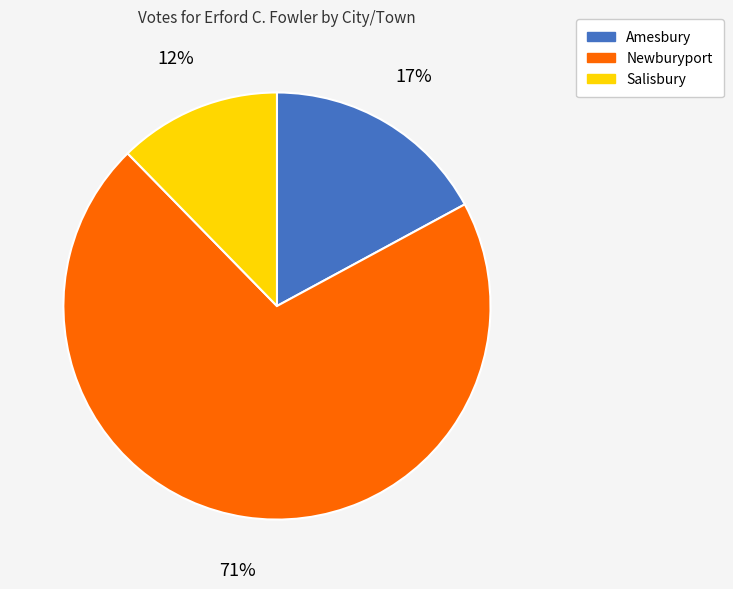

Which category has the biggest portion of the pie?

Newburyport